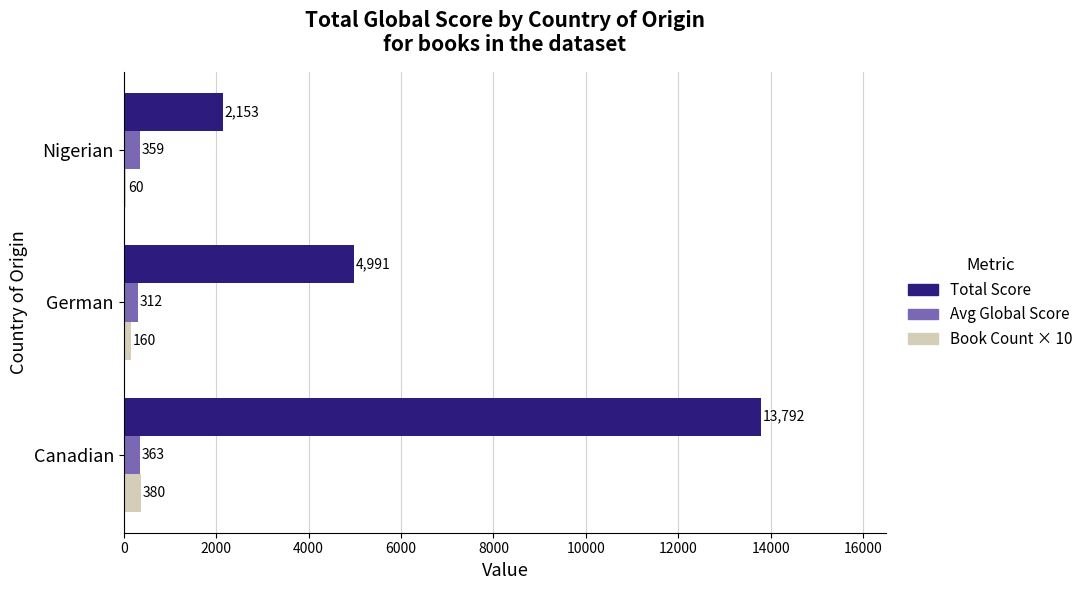

Which series has the largest total across all categories?

Total Score